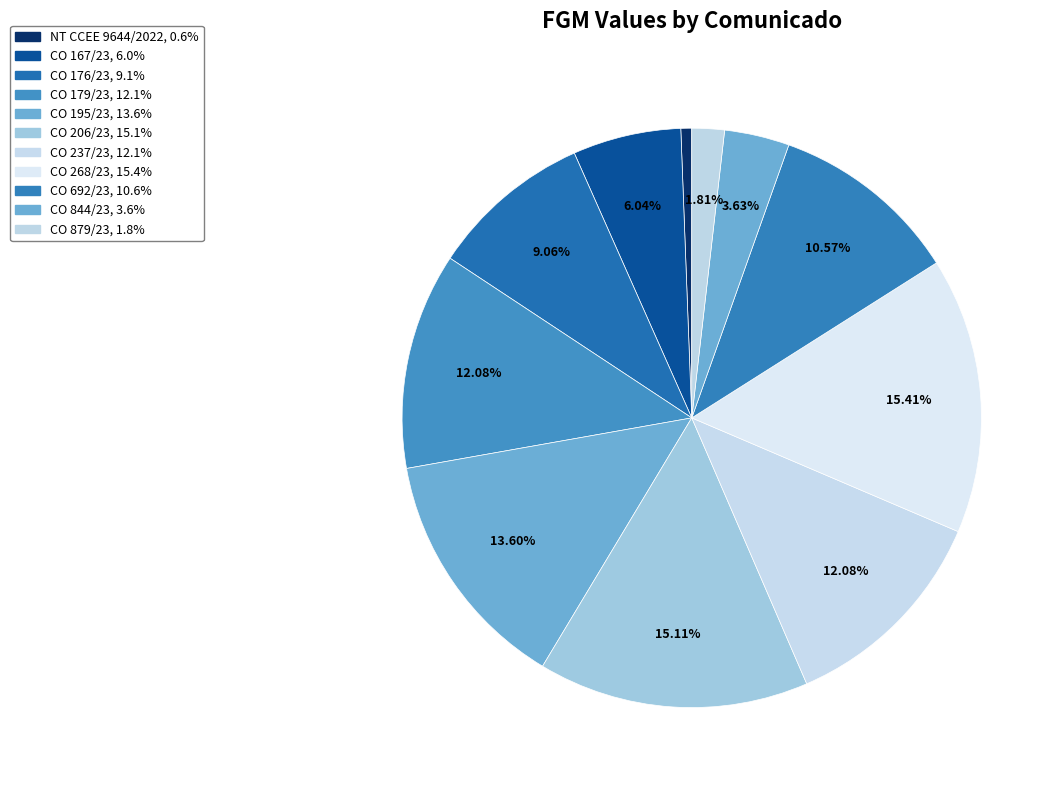

What percentage is the CO 179/23 slice, to the nearest percent?

12%